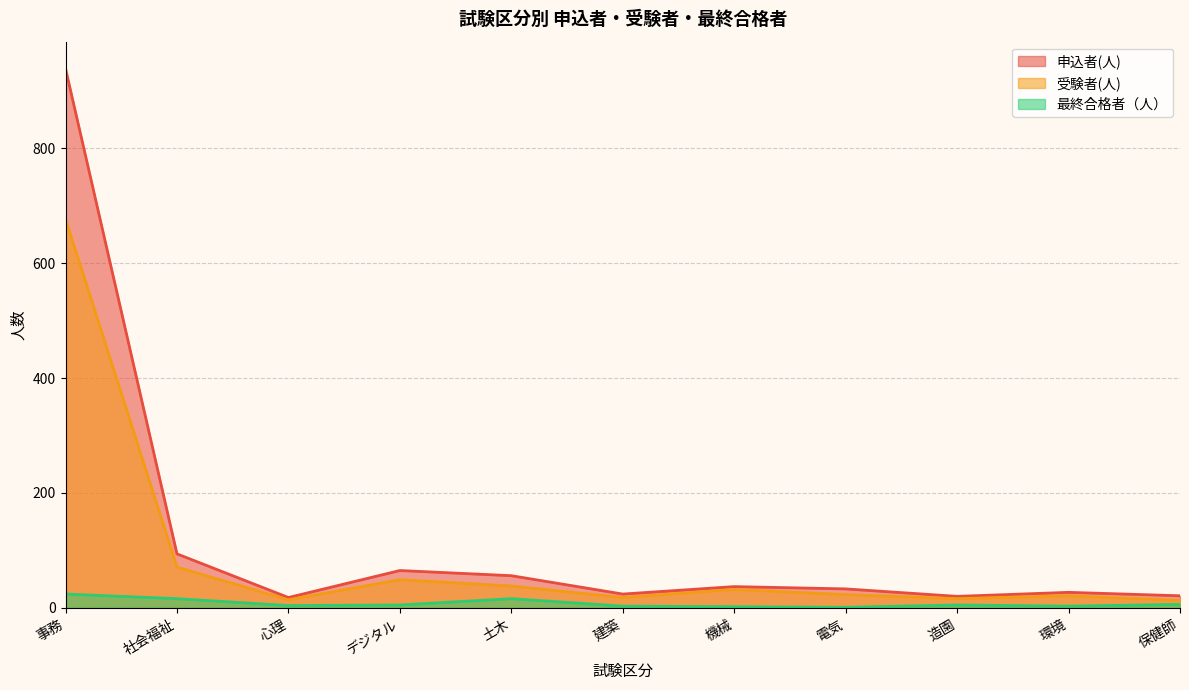

How many interior local valleys does the 申込者(人) series have?

3